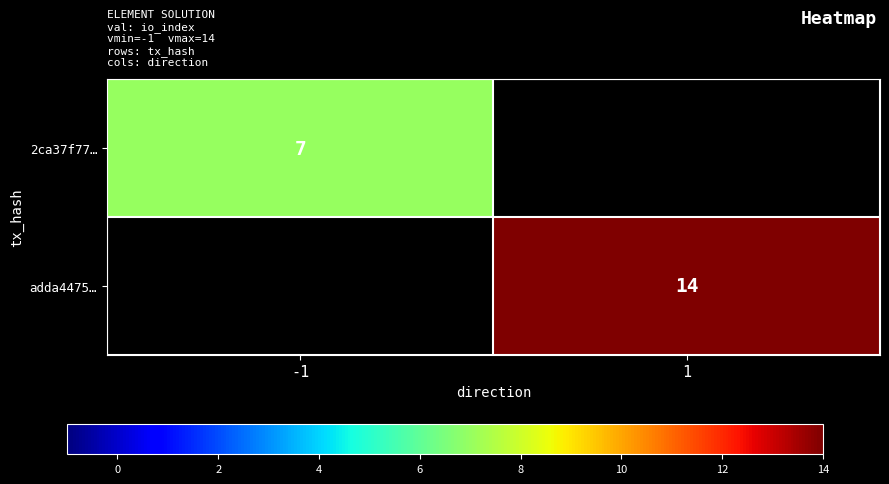

True or false: adda4475… has a value of 14 at 1.

True